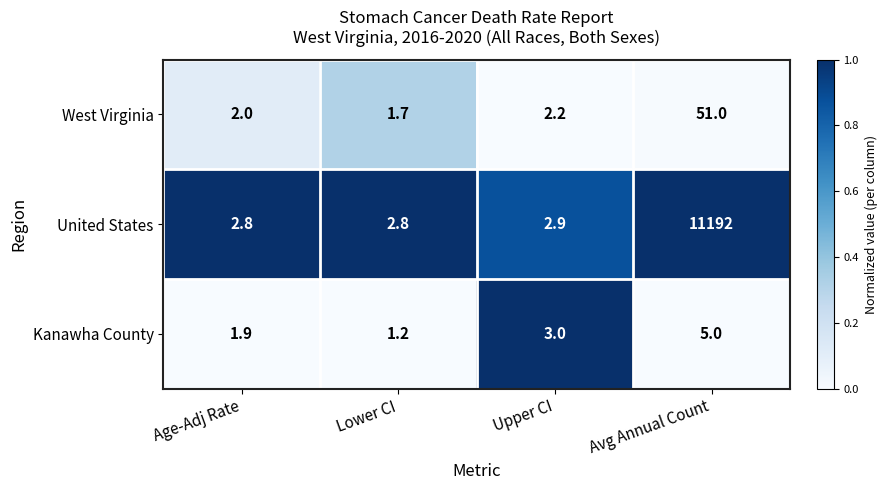

Count the number of data series in this chart.

3